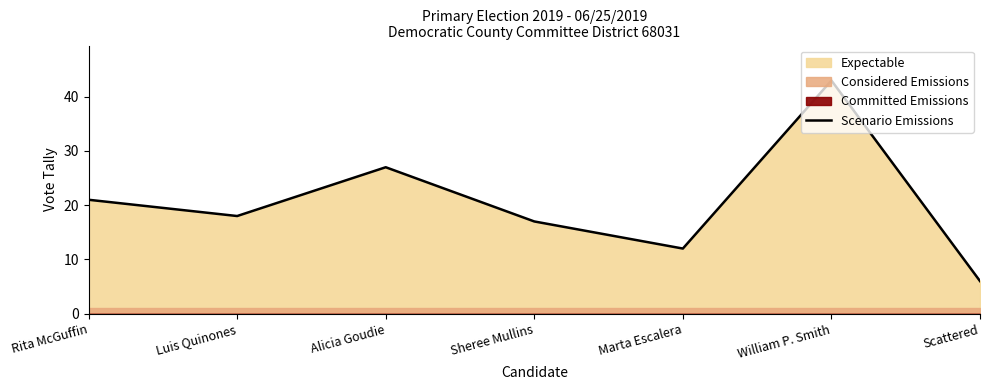

What is the value of the 6th point from the left?

43